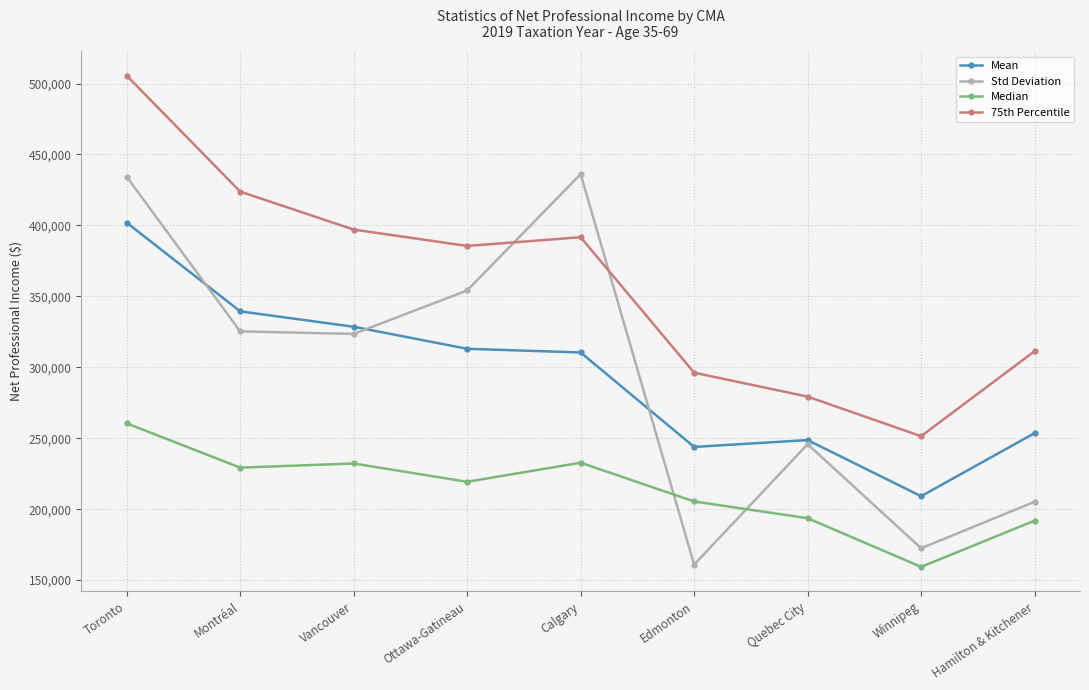

At Toronto, list the series in order from largest to smallest.

75th Percentile, Std Deviation, Mean, Median